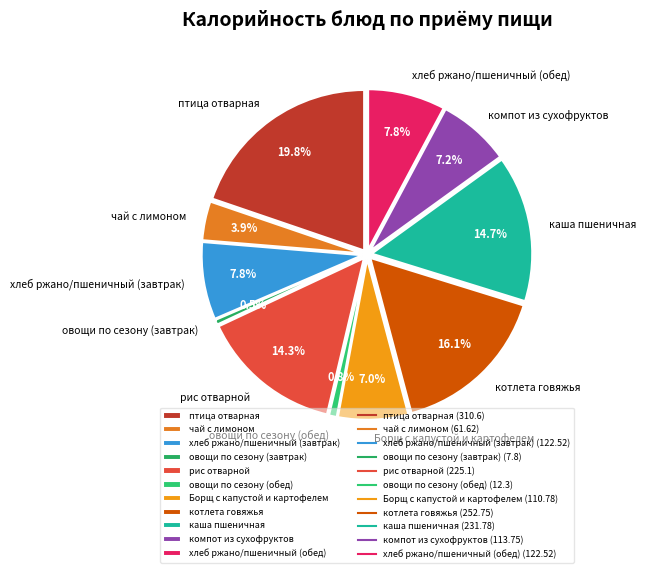

To the nearest percent, what is the difference between the largest and smallest slice percentages?

19%